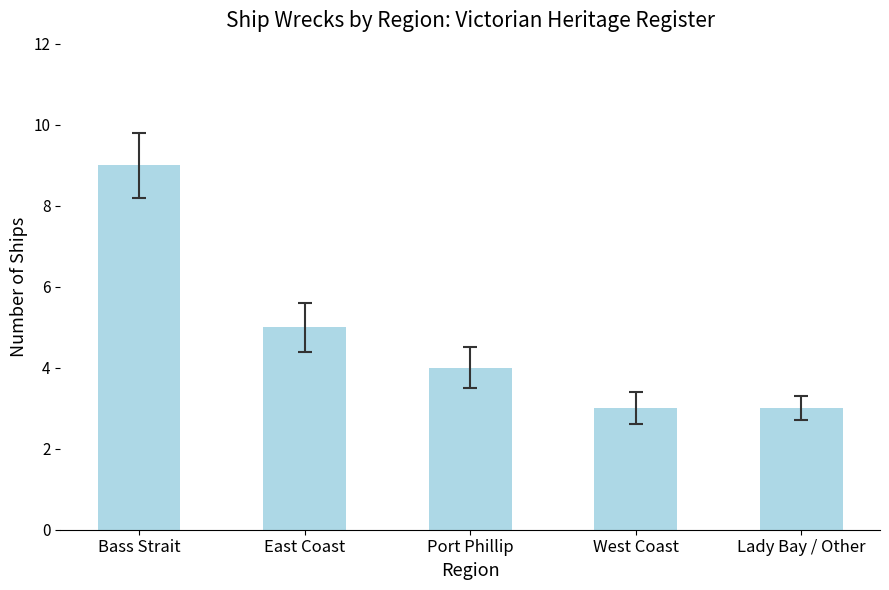

Count the values in the range 3 to 5.

4